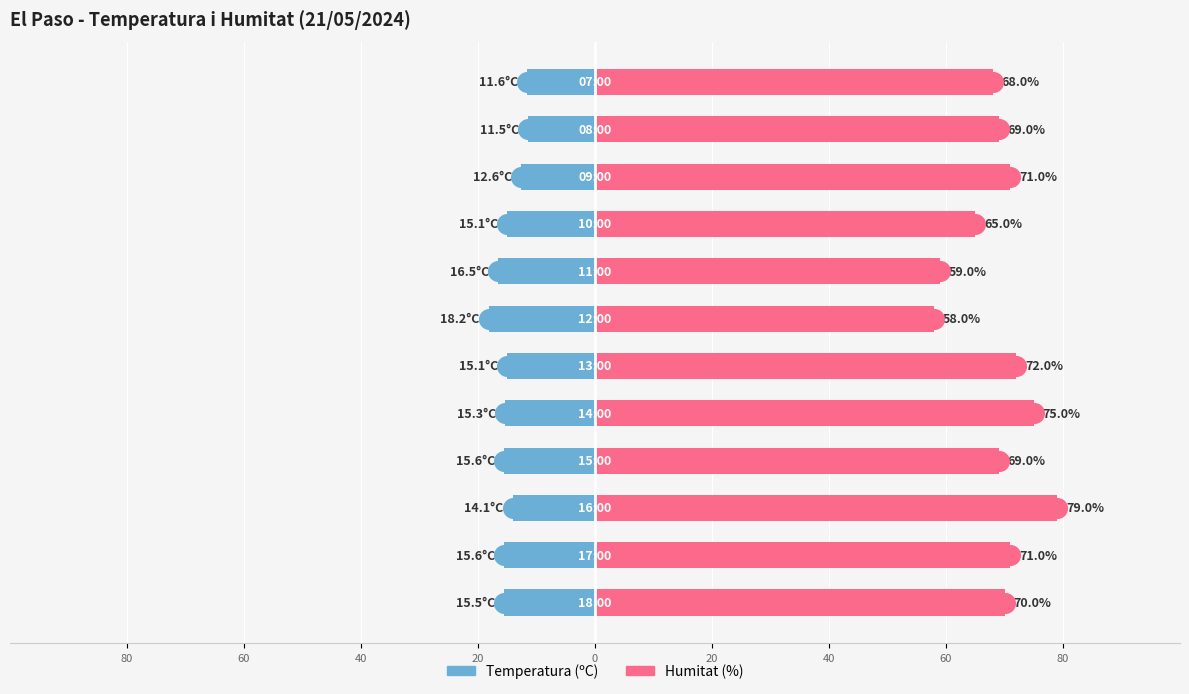

Which series reaches the minimum Y coordinate?

Temperatura (ºC)